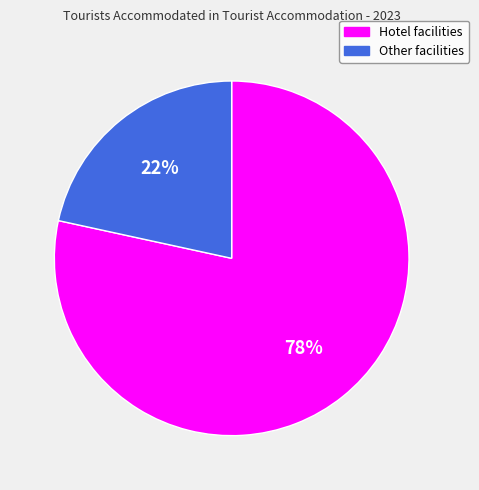

Does Hotel facilities represent more than half of the total?

Yes